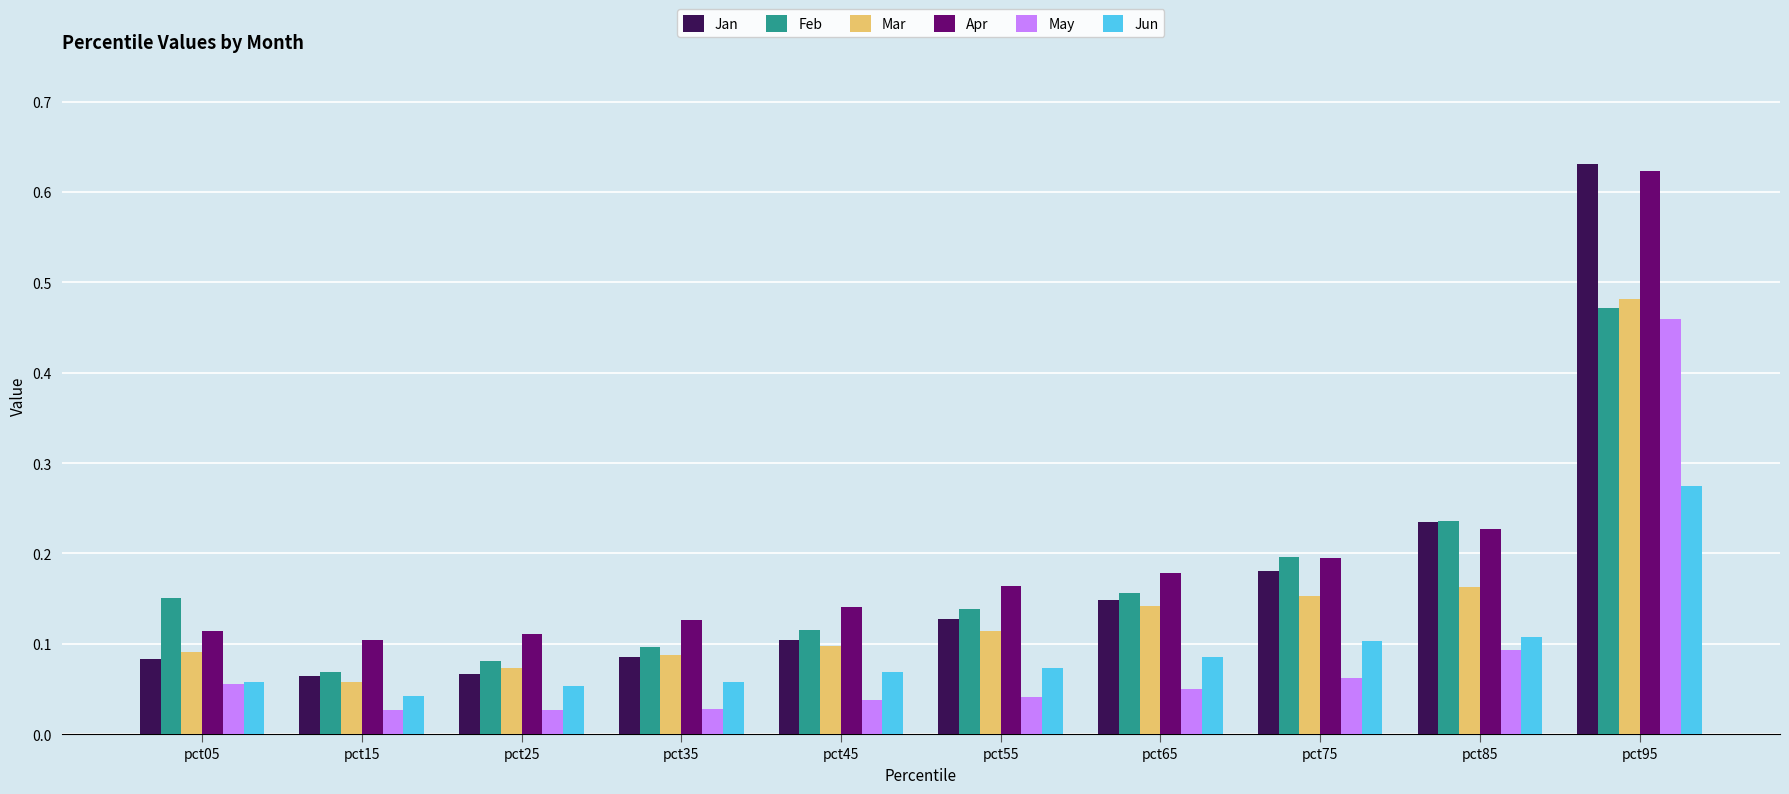

Is the value of Jun at pct75 greater than the value of Feb at pct55?

No